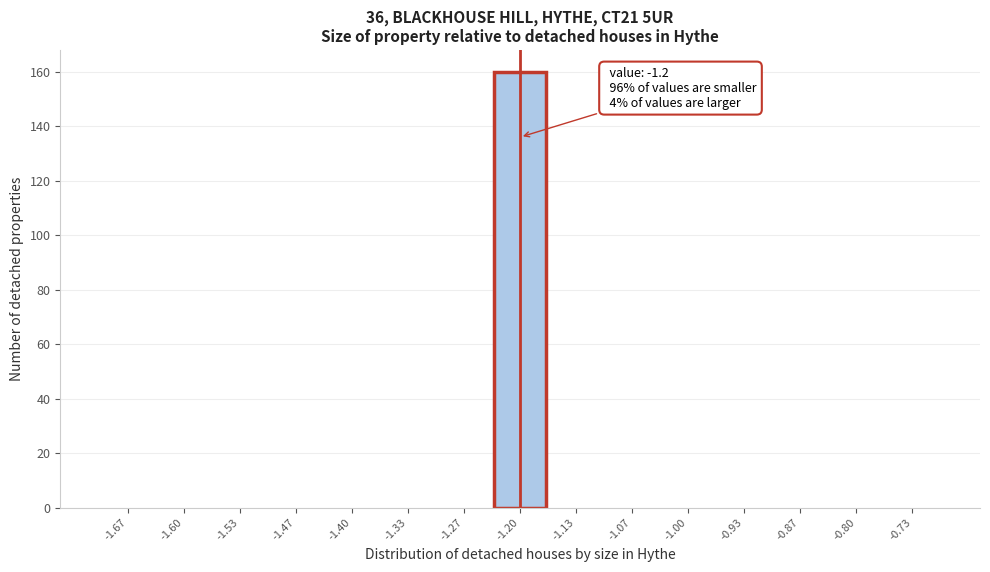

Over which range of the x-axis is the bar tallest?

-1.23 to -1.17